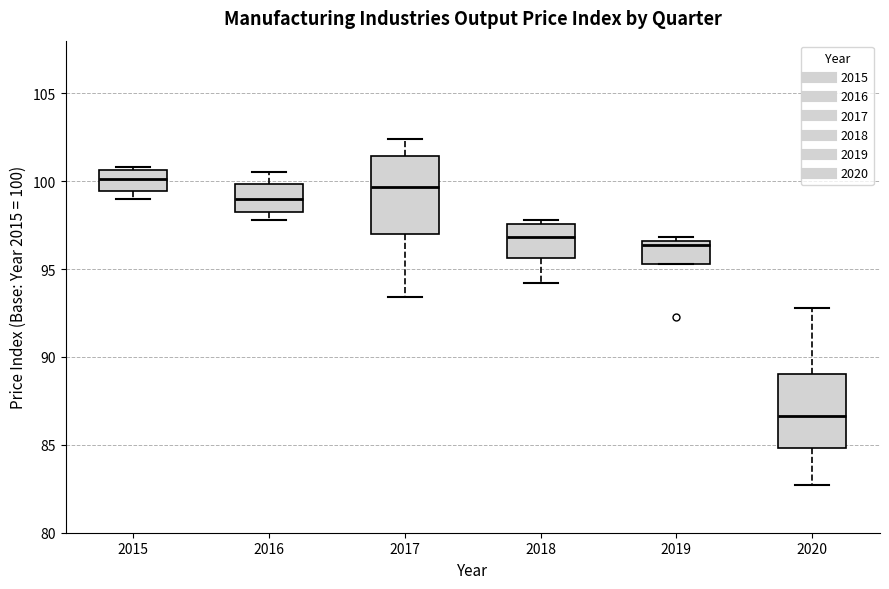

Where is the lower edge of the box at x = 2019 on the y-axis? The values are not printed on the chart, so give them approximately, as read against the axis.

95.5